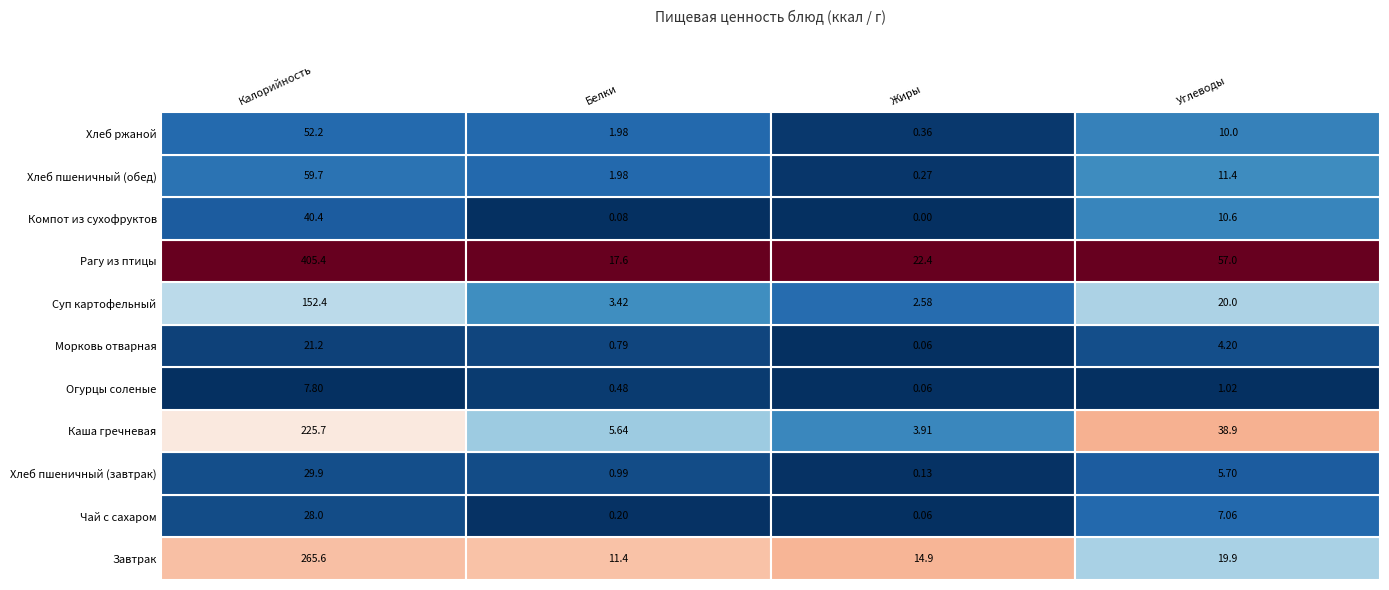

What is the total value across all series at Белки?

44.5